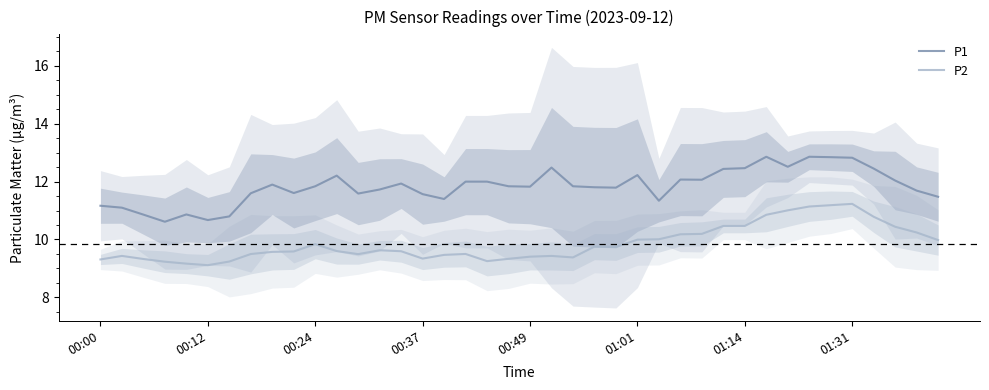

What is the minimum value for P2?

9.1